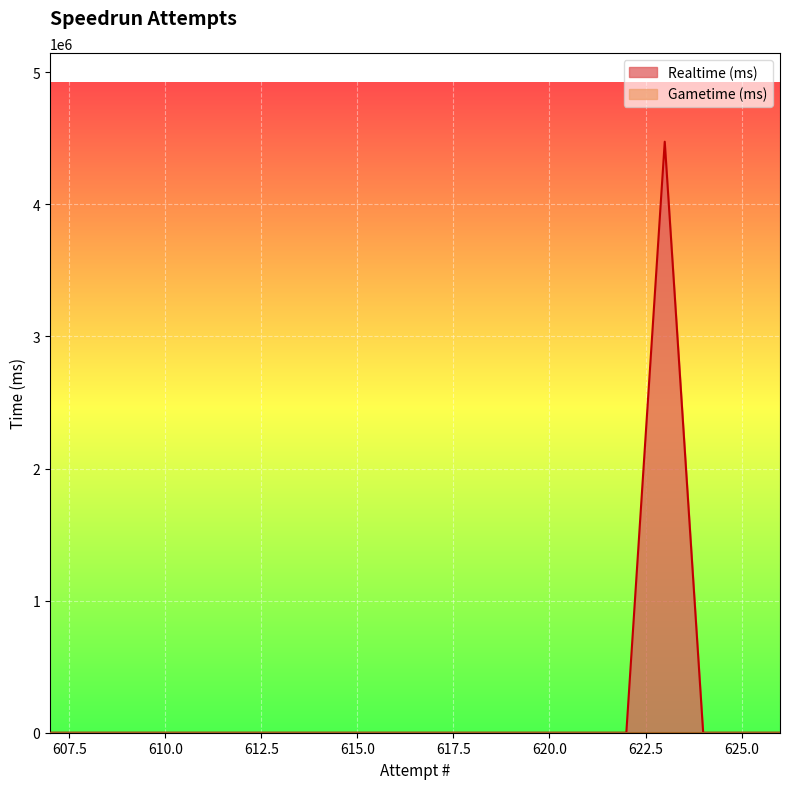

List the labels in order of value, smallest first.

626, 625, 624, 622, 621, 620, 619, 618, 617, 616, 615, 614, 613, 612, 611, 610, 609, 608, 607, 623